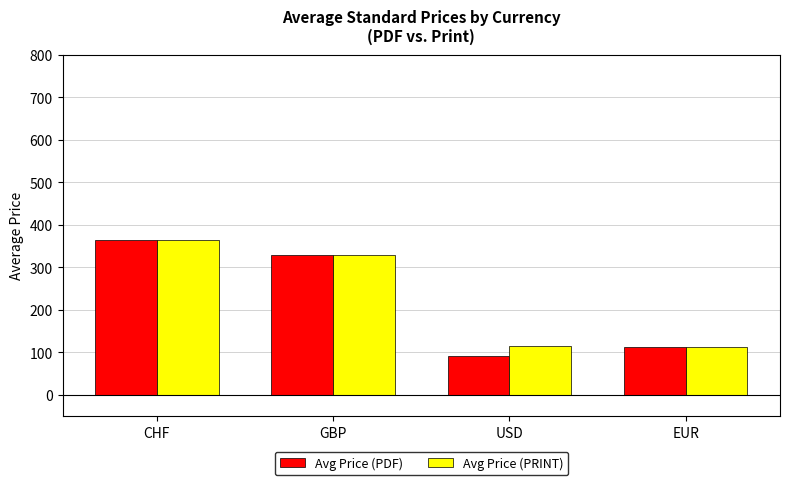

What is the average value of the Avg Price (PRINT) series?

230.6